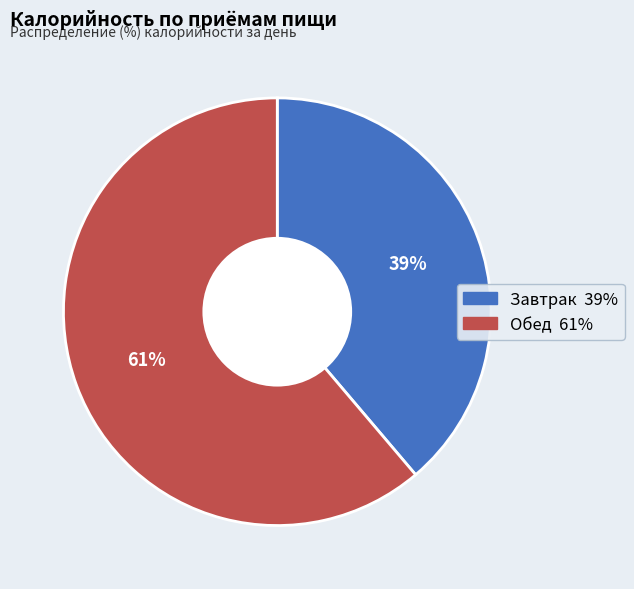

Is there a majority slice in this chart?

Yes